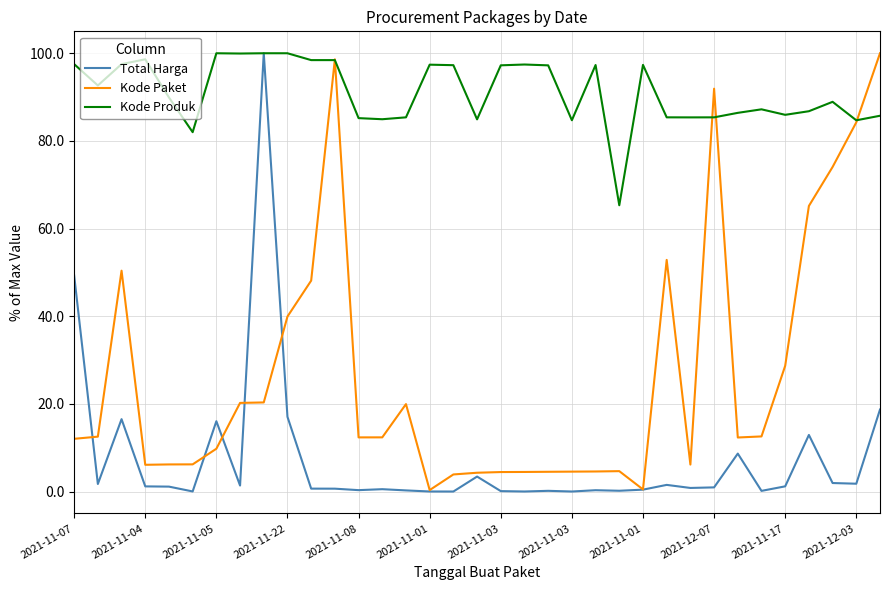

Which series has the largest total across all categories?

Kode Produk